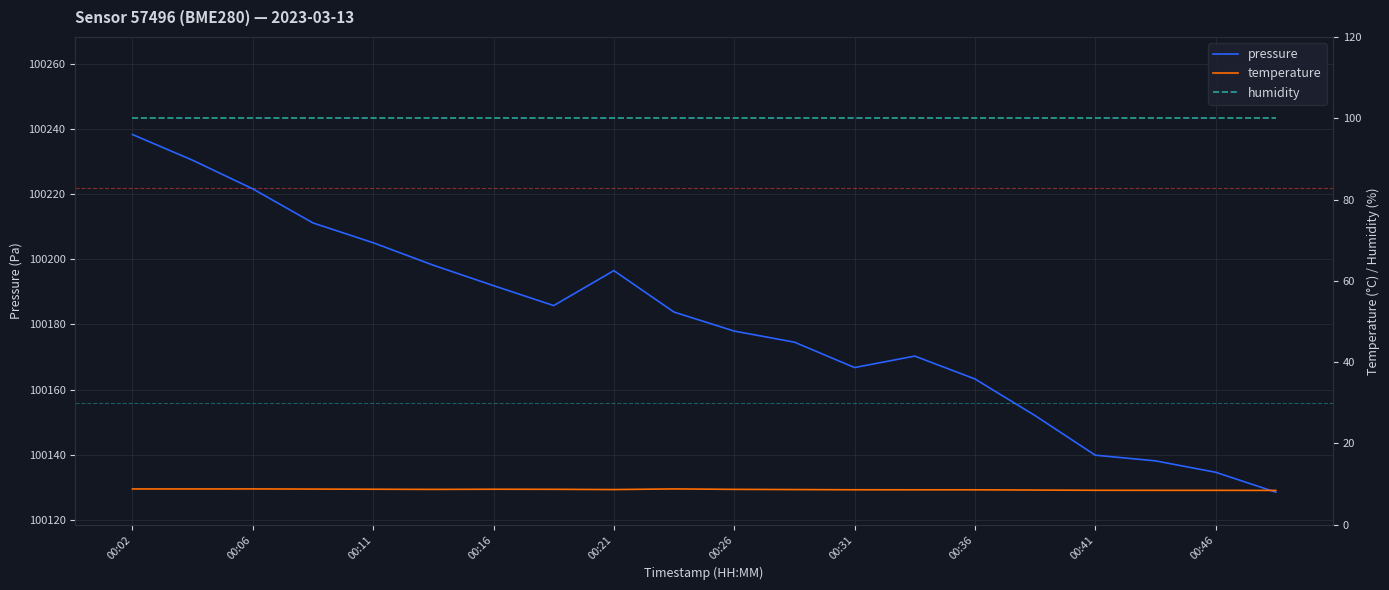

In temperature, how many points are lower than both neighbors (excluding endpoints)?

2